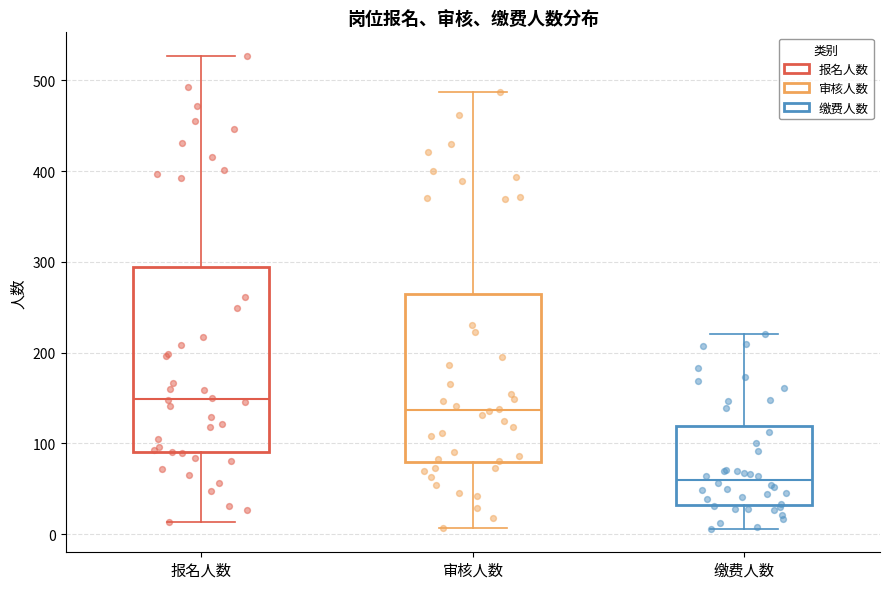

Reading left to right, read every box against the y-axis: the position of its median line, the range the box covers, and the ends of its whiskers. The values are not printed on the chart, so give them approximately, as read against the axis.

报名人数: median 150, box 90 to 290, whiskers 10 to 530
审核人数: median 140, box 80 to 260, whiskers 10 to 490
缴费人数: median 60, box 30 to 120, whiskers 10 to 220